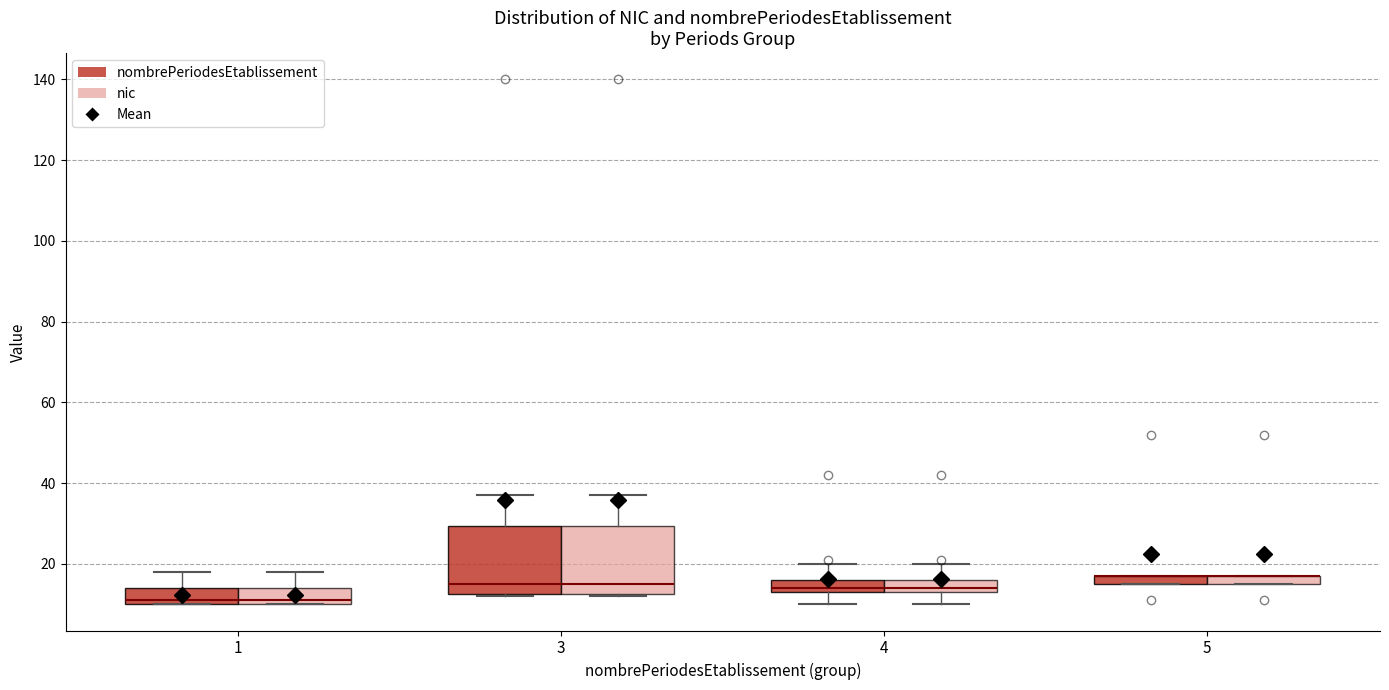

Where is the lower edge of the box for 4 (nic) on the y-axis? The values are not printed on the chart, so give them approximately, as read against the axis.

14